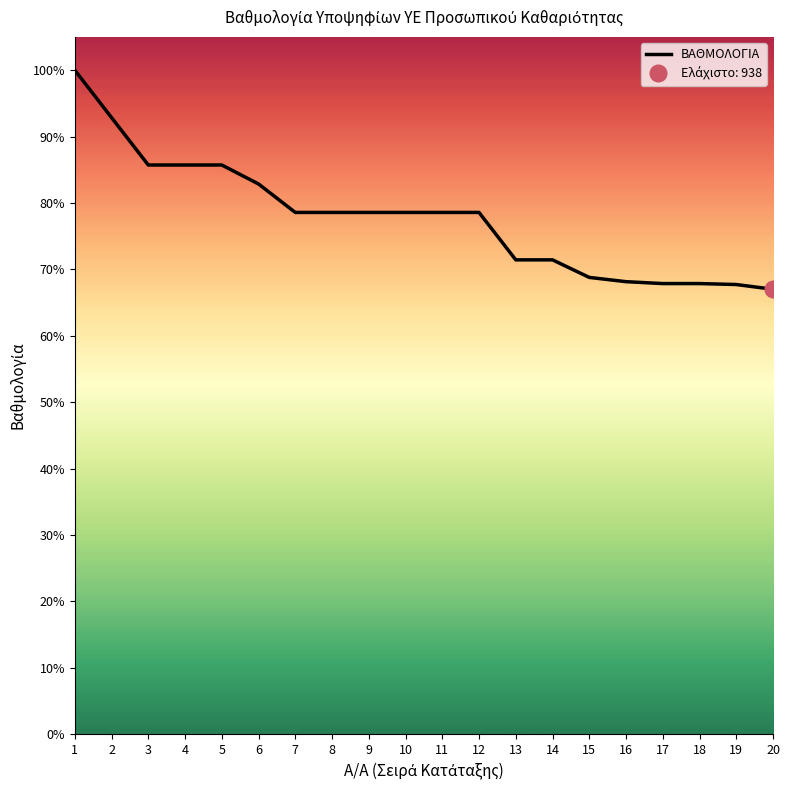

Which has a higher value, 13 or 2?

2